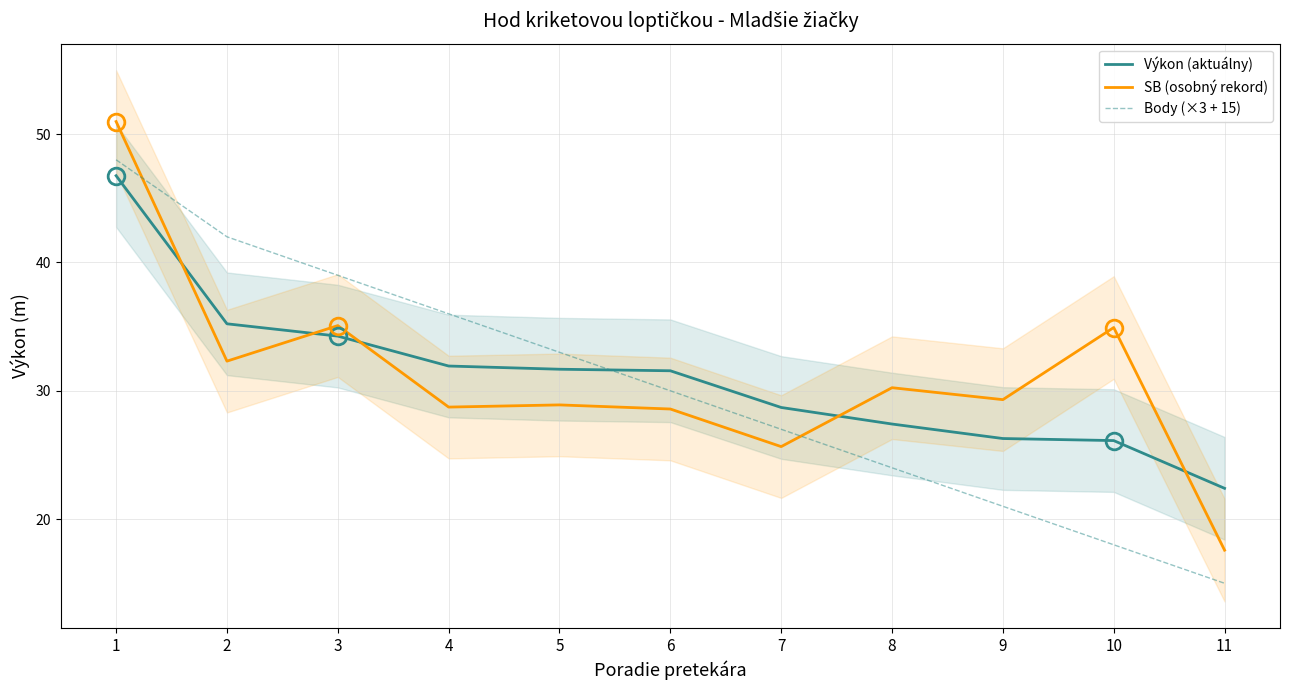

What is the value of the SB (osobný rekord) point at the 8th from the left?

30.2